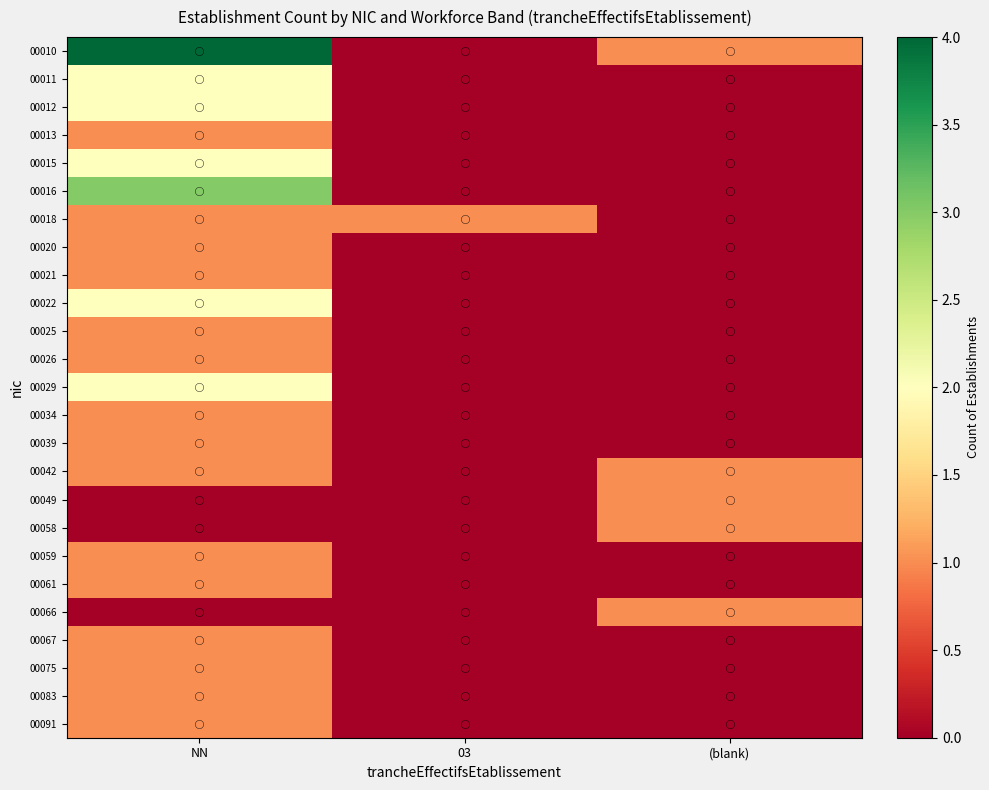

At how many categories does at least one series exceed 3?

1